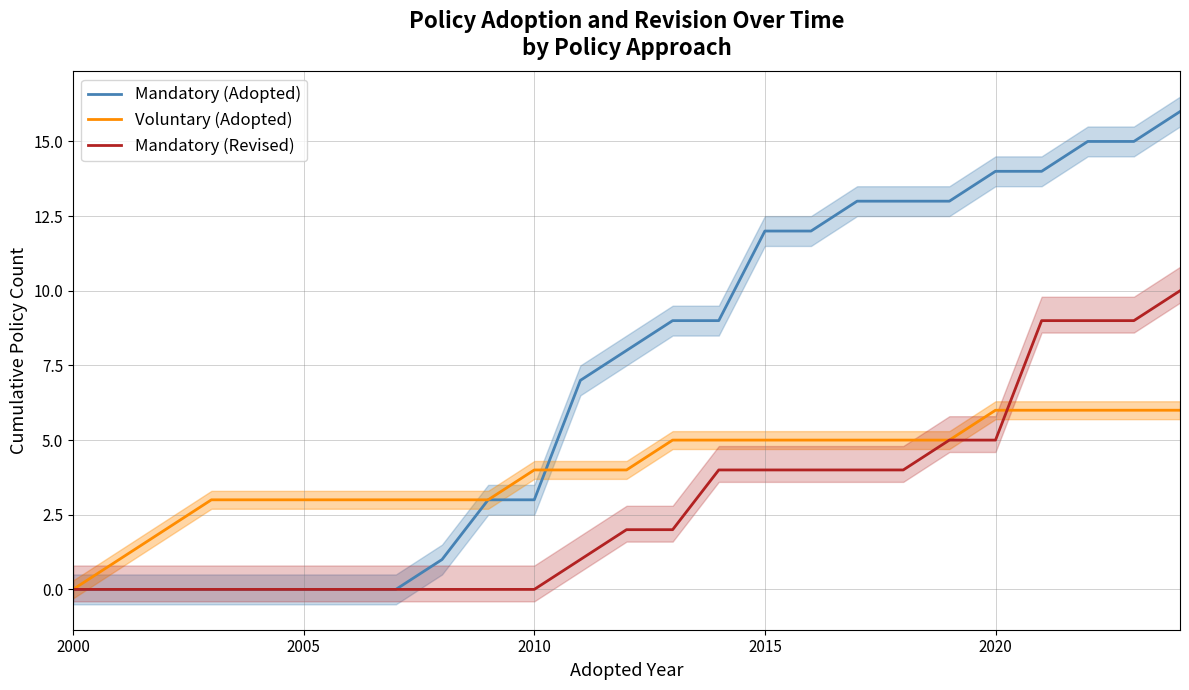

True or false: Voluntary (Adopted) has more than 2 points higher than both neighbors.

False